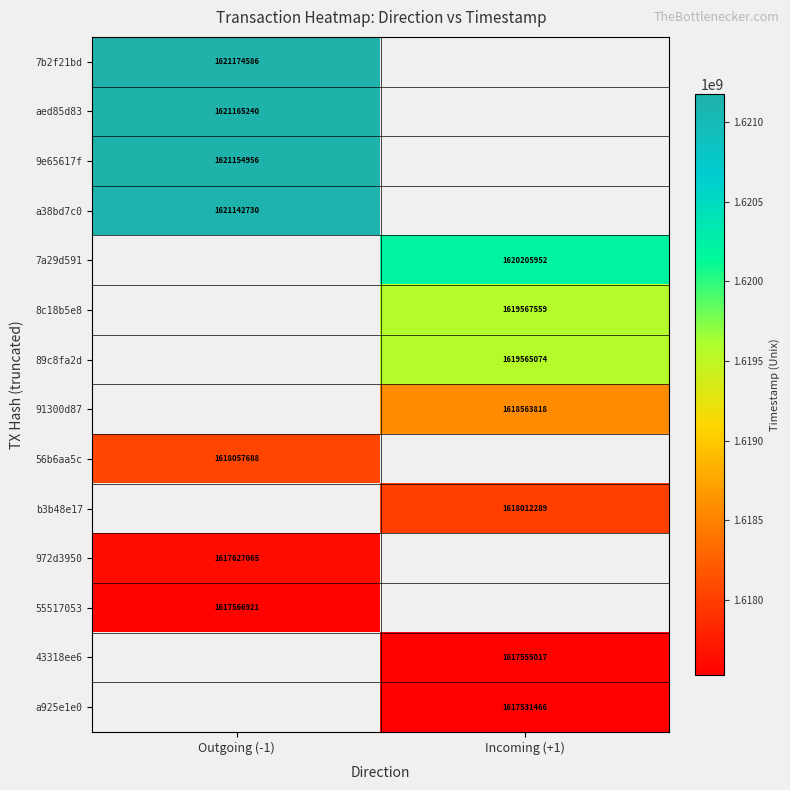

Is it true that aed85d83 equals 376562493 at Outgoing (-1)?

False